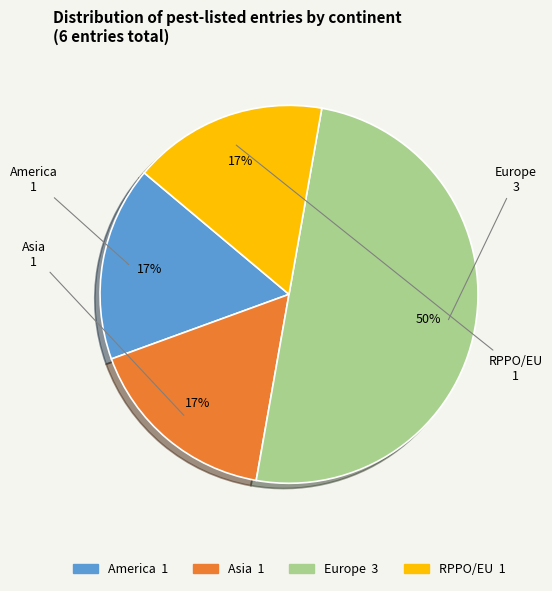

Count the number of slices in the pie.

4